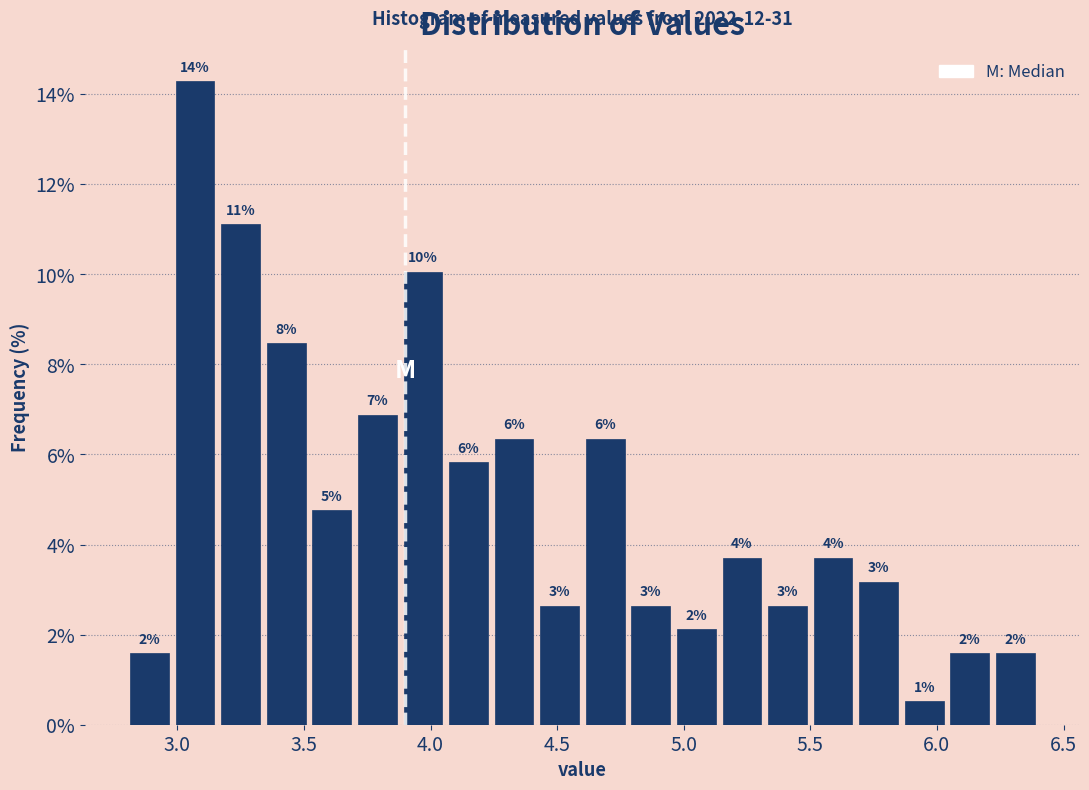

Read against the x-axis, roughly where is the centre of the tallest bar?

3.05